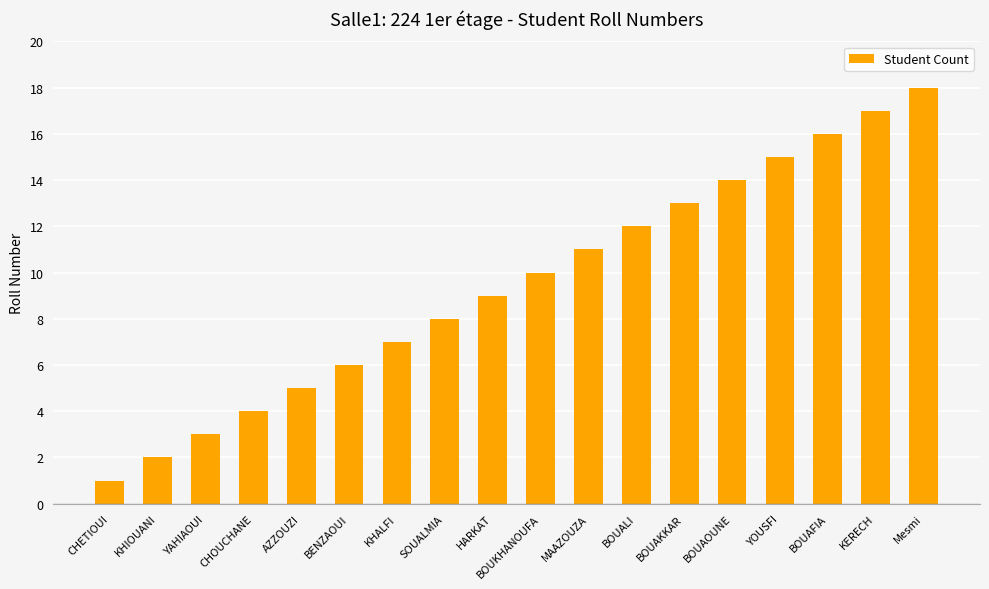

What is the minimum value shown in the chart?

1